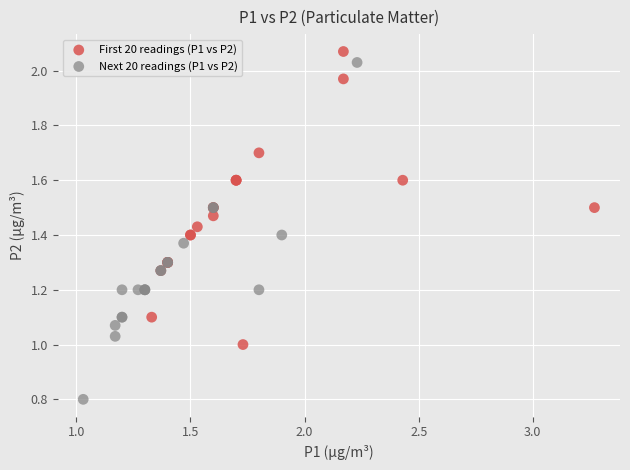

Which series reaches the minimum Y coordinate?

Next 20 readings (P1 vs P2)